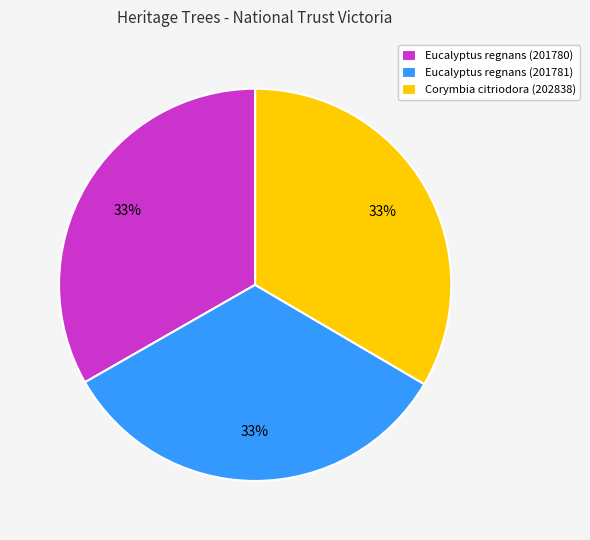

Combined, do Eucalyptus regnans (201780) and Eucalyptus regnans (201781) account for over 50%?

Yes